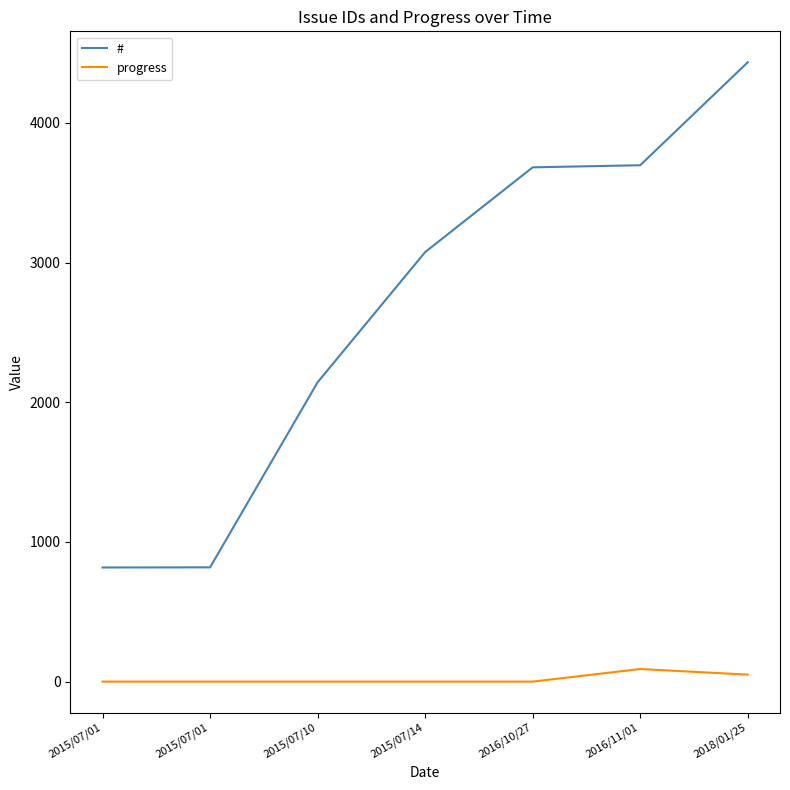

What is the difference between the highest and lowest values at 2016/10/27?

3682